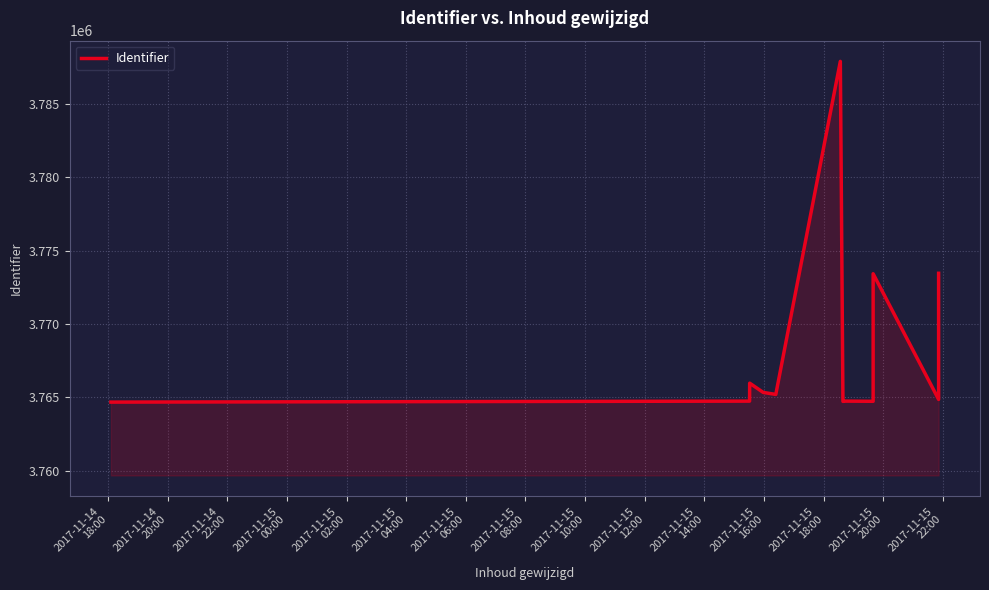

What is the difference between the values at 2017-11-14
18:00 and 2017-11-14
22:00?

1292